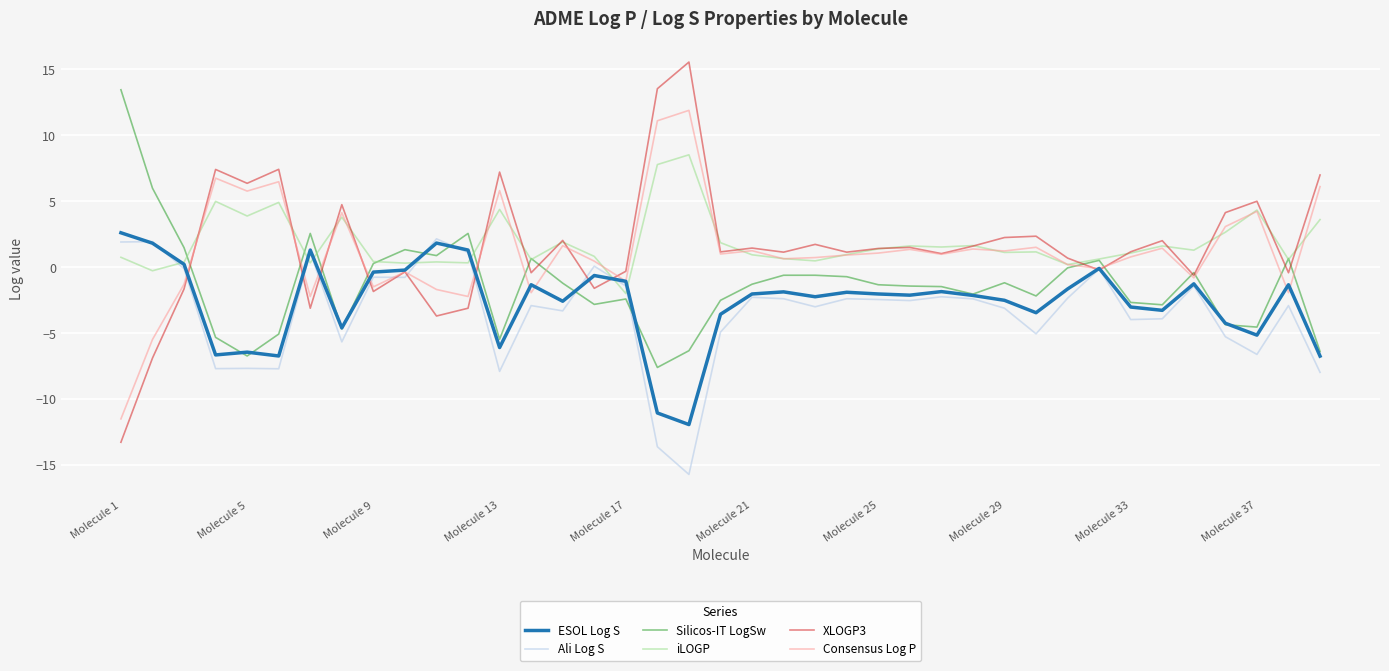

Which series has the largest range (max minus min)?

XLOGP3